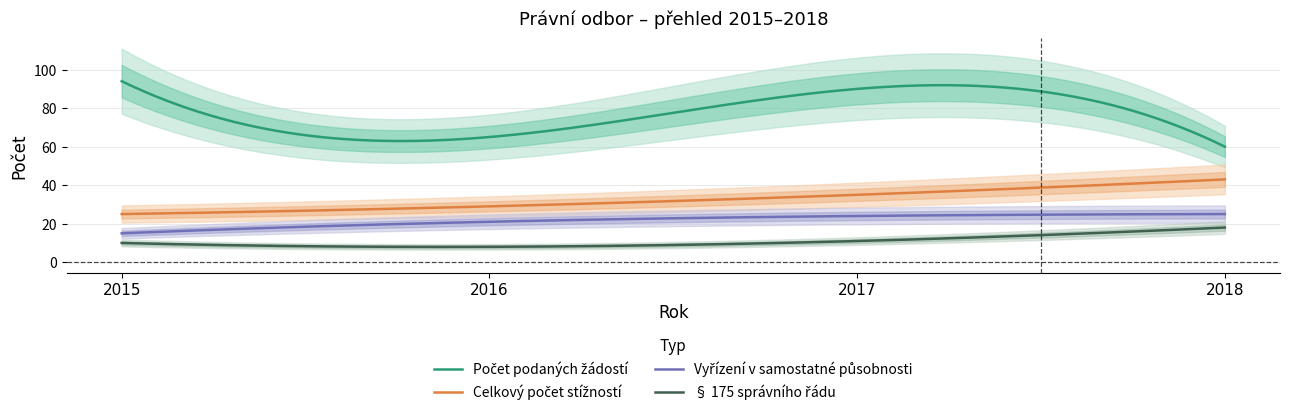

Reading left to right, what are all the values shown in this chart?

Počet podaných žádostí: 2015=94	2016=65	2017=90	2018=60
Celkový počet stížností: 2015=25	2016=29	2017=35	2018=43
z toho vyřízení v samostatné působnosti: 2015=15	2016=21	2017=24	2018=25
§ 175 správního řádu: 2015=10	2016=8	2017=11	2018=18